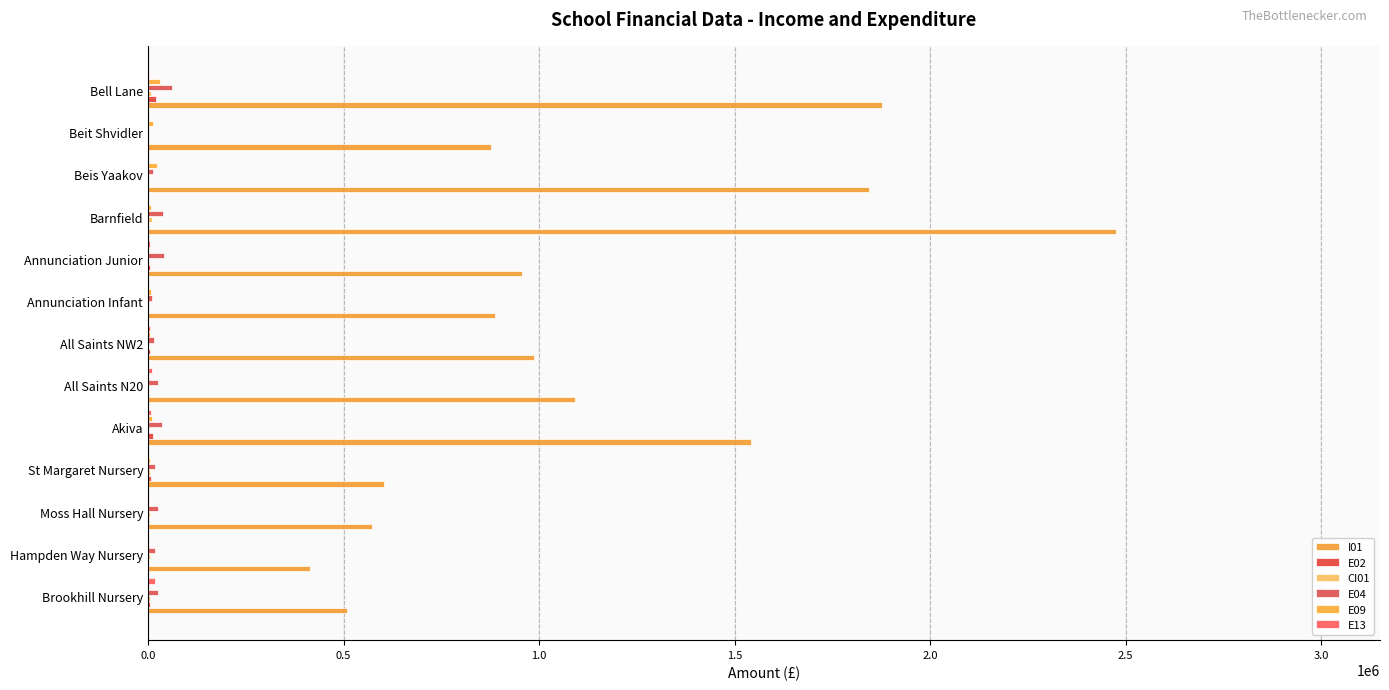

How many distinct data groups are displayed?

6